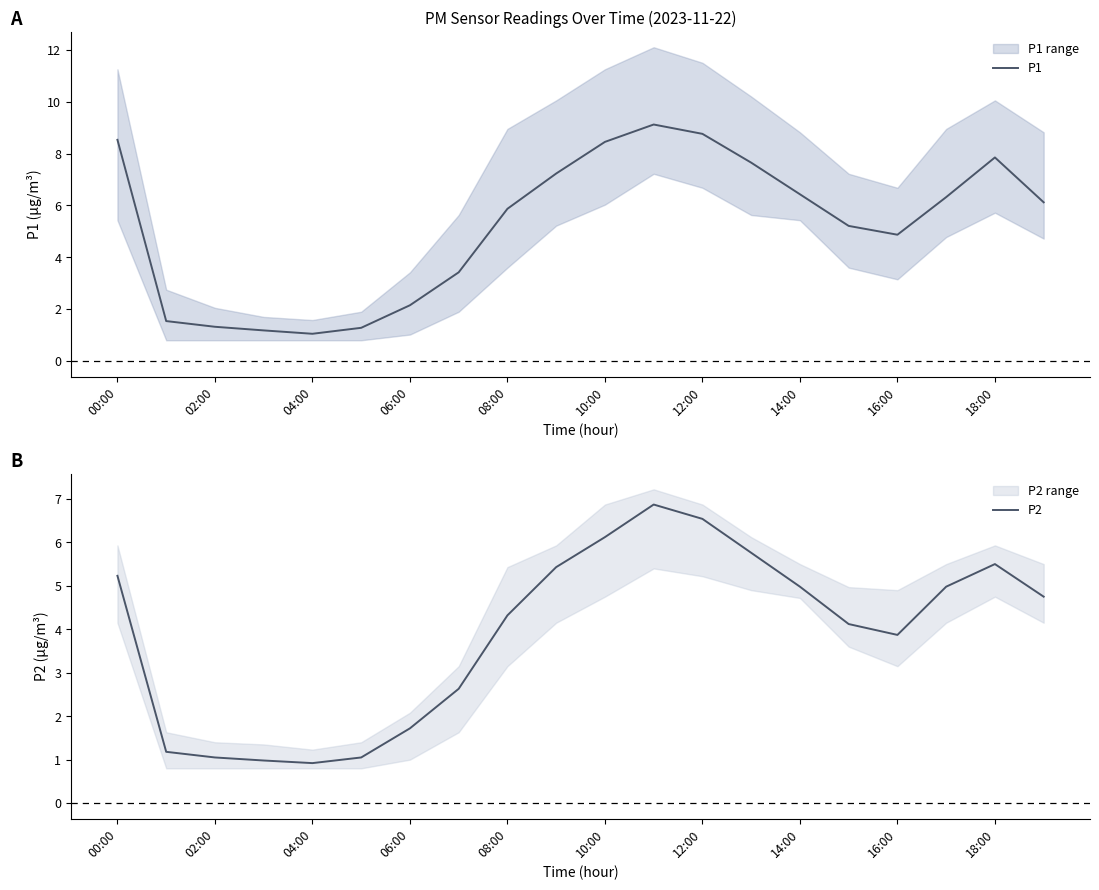

What is the approximate value of P1 at 19?

6.1